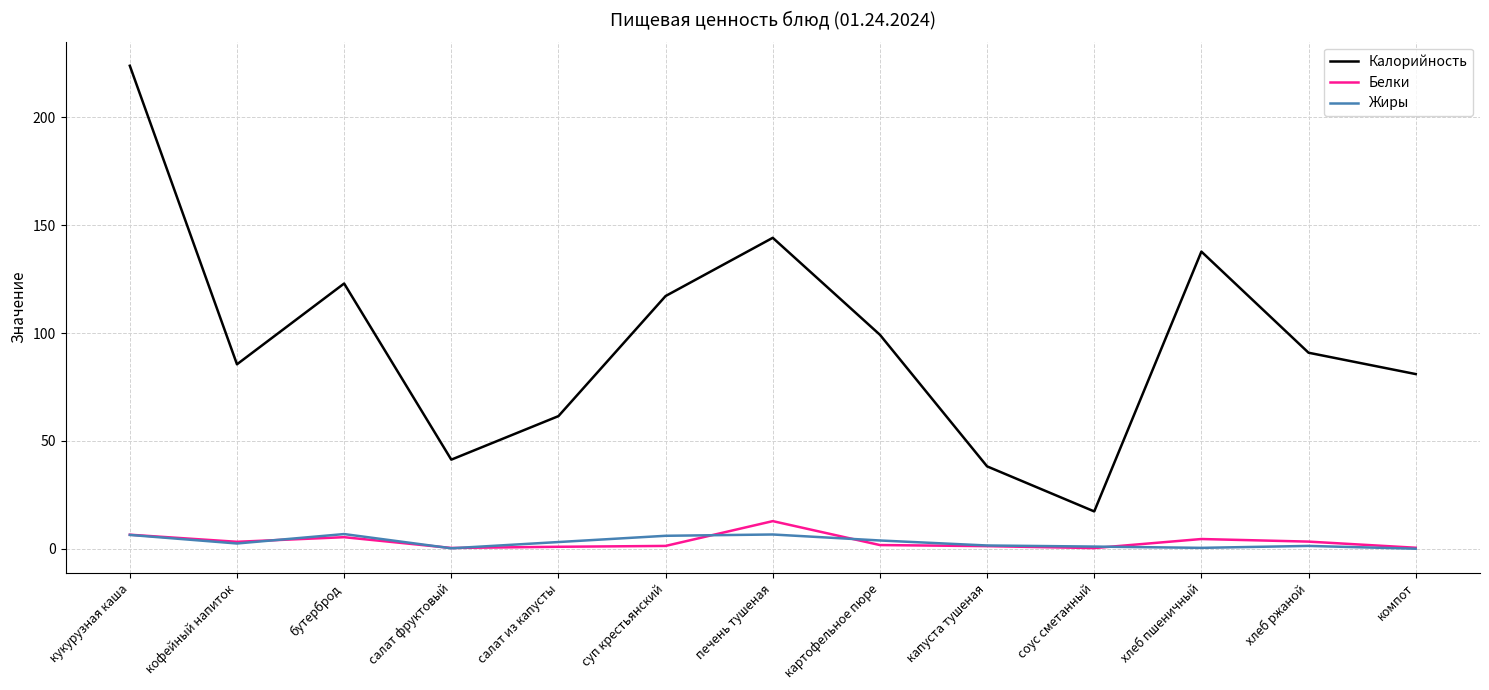

Which series has the largest range (max minus min)?

Калорийность